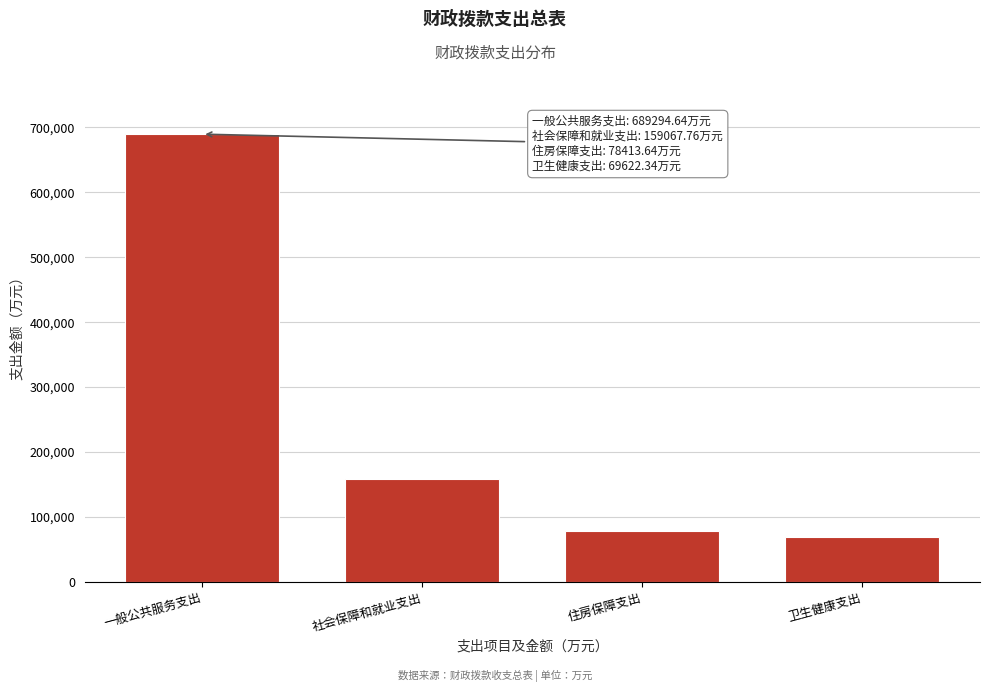

Reading left to right, list all the values displayed in this chart.

一般公共服务支出=689294.6	社会保障和就业支出=159067.8	住房保障支出=78413.6	卫生健康支出=69622.3